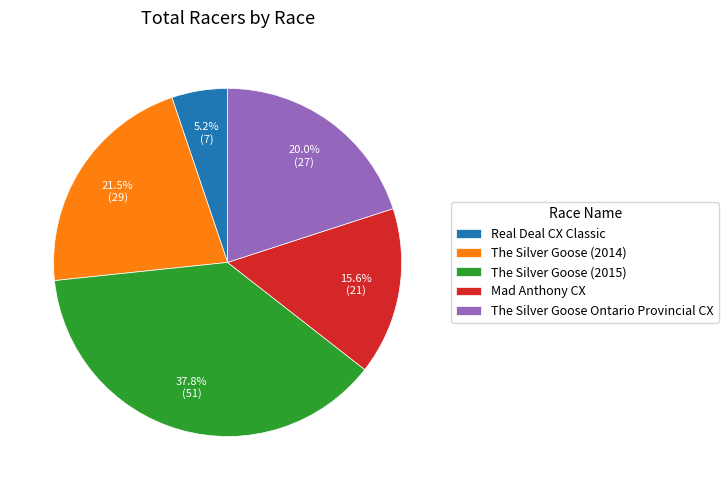

True or false: Mad Anthony CX accounts for 29% of the total.

False